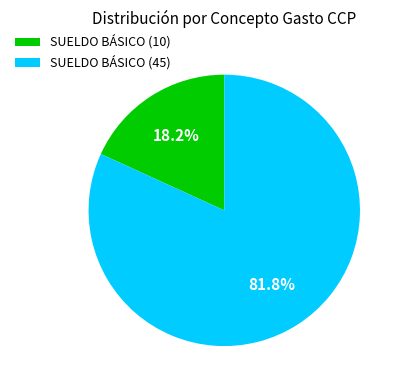

To the nearest percent, what is the difference between the SUELDO BÁSICO (10) and SUELDO BÁSICO (45) slice percentages?

64%